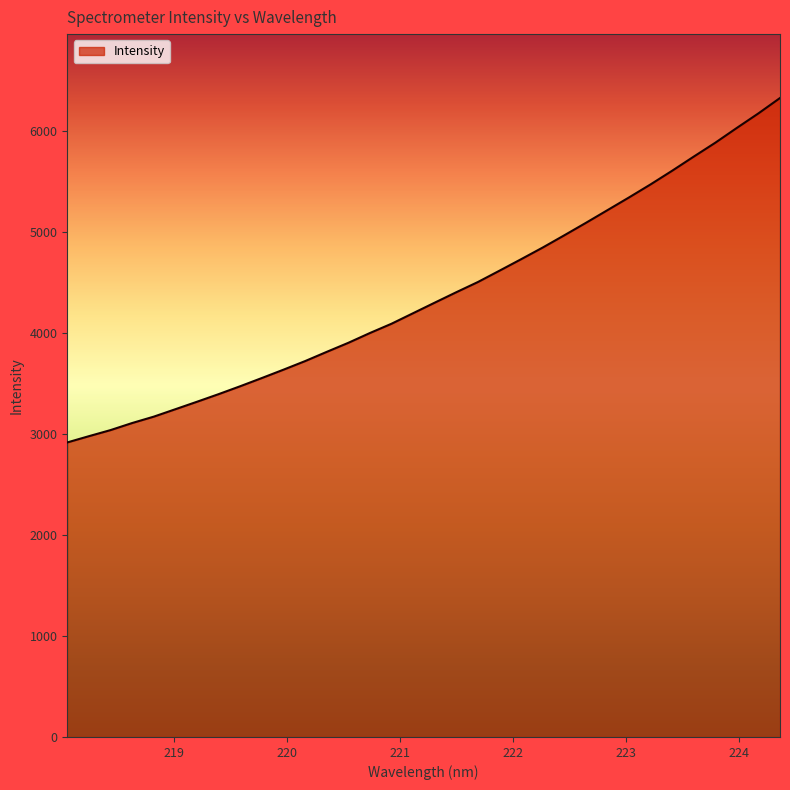

What is the difference between the maximum and minimum values?

3407.6